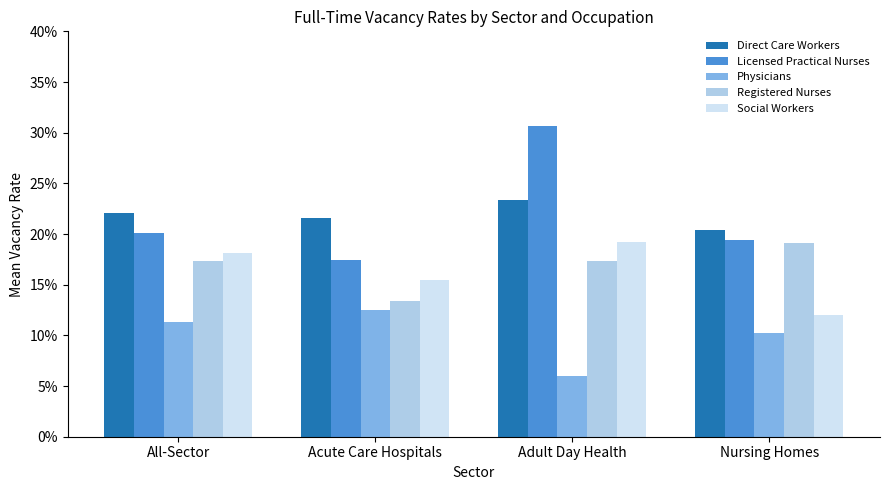

What position from the right is Adult Day Health?

2